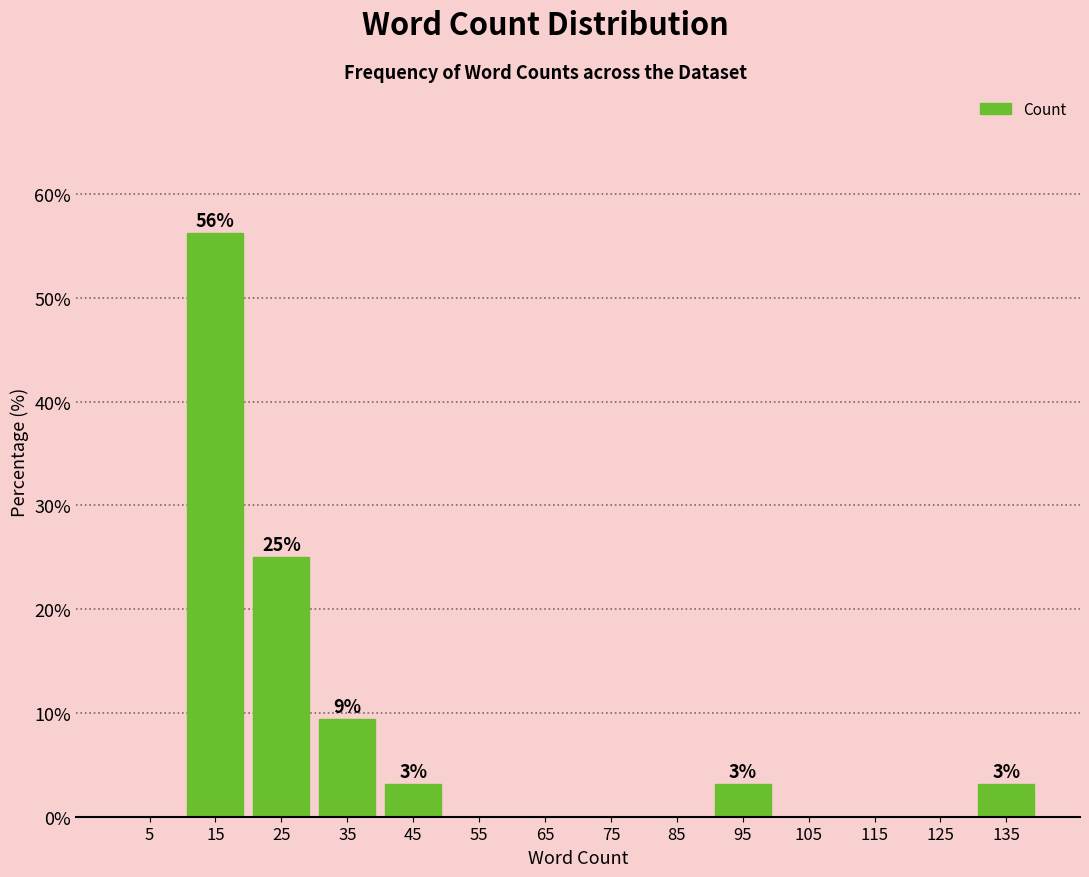

What is the change in value from 15 to 45?

-53.1